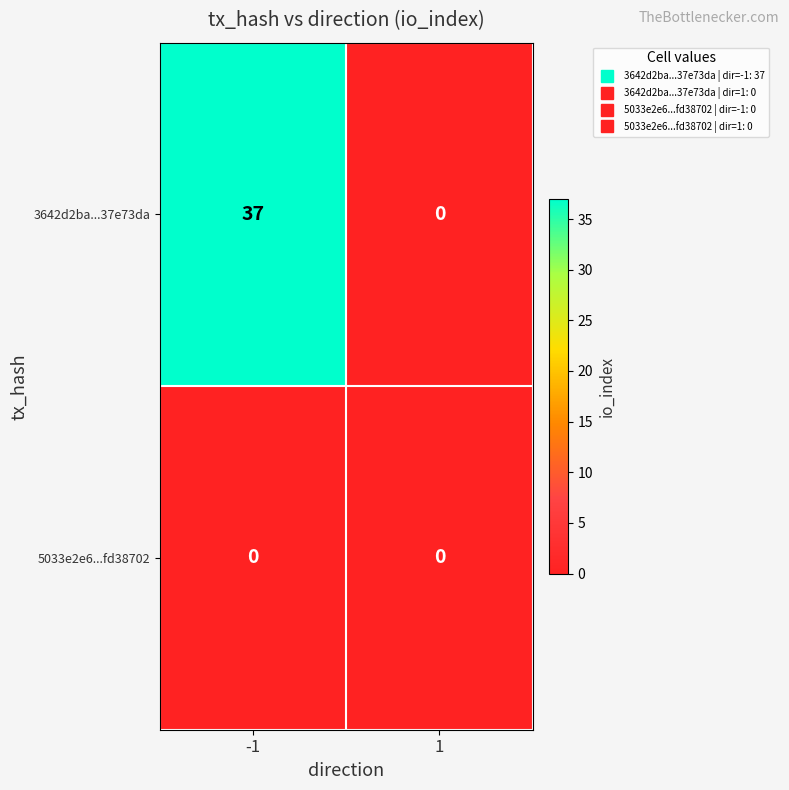

Rank the series by their maximum value, from lowest to highest.

5033e2e6...fd38702, 3642d2ba...37e73da